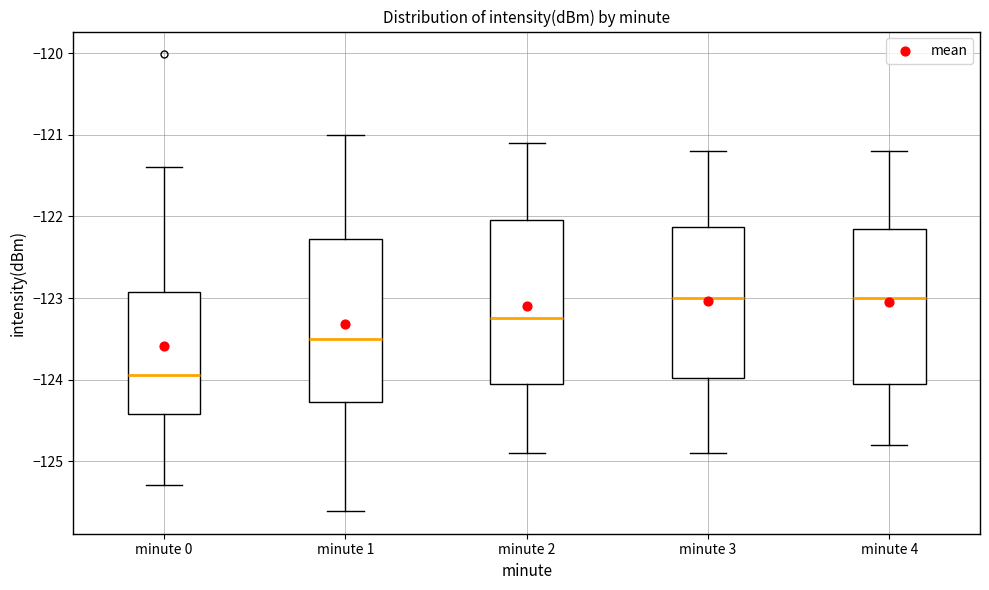

Reading left to right, read every box against the y-axis: the position of its median line, the range the box covers, and the ends of its whiskers. The values are not printed on the chart, so give them approximately, as read against the axis.

minute 0: median -123.9, box -124.4 to -122.9, whiskers -125.3 to -121.4
minute 1: median -123.5, box -124.3 to -122.3, whiskers -125.6 to -121.0
minute 2: median -123.2, box -124.0 to -122.0, whiskers -124.9 to -121.1
minute 3: median -123.0, box -124.0 to -122.1, whiskers -124.9 to -121.2
minute 4: median -123.0, box -124.0 to -122.1, whiskers -124.8 to -121.2